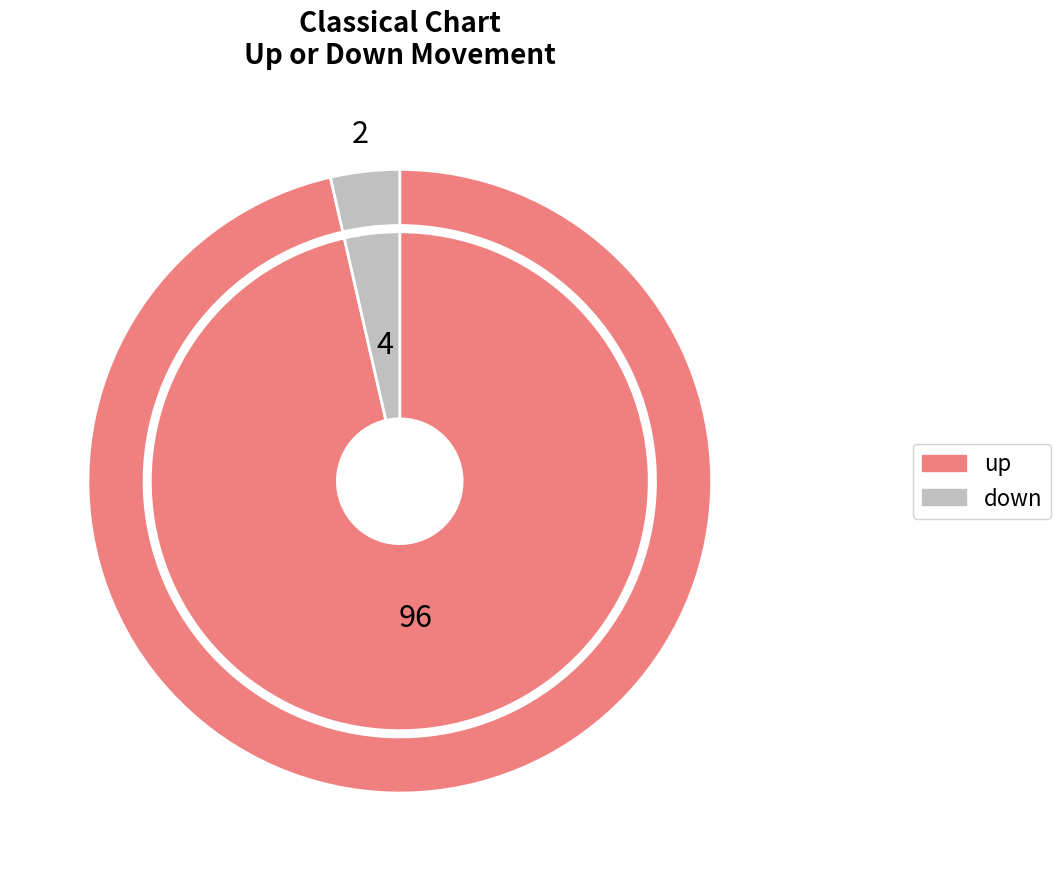

Does up account for over 50% of the chart?

Yes